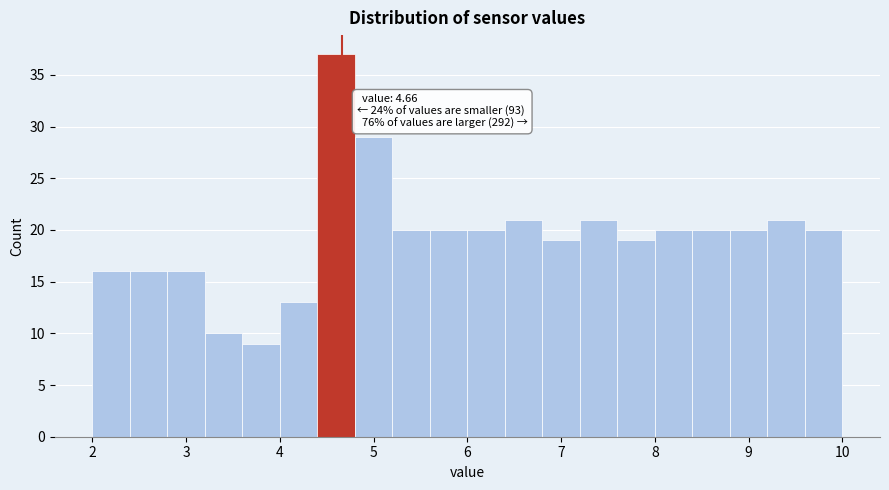

Which range on the x-axis has the tallest bar?

4.4 to 4.8